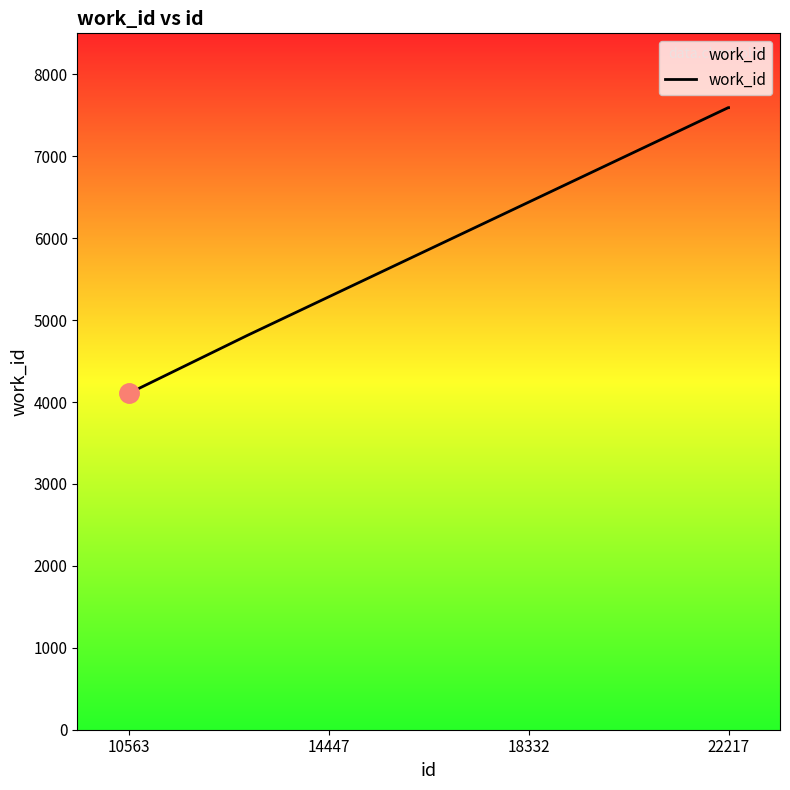

Count the number of categories in the chart.

4